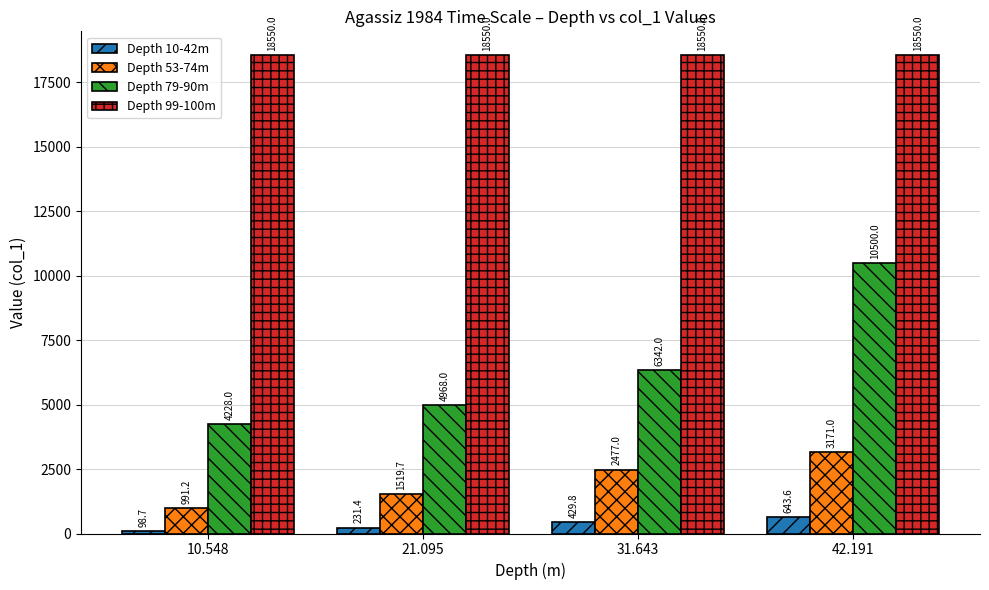

How many values in the Depth 10-42m series exceed 429?

2